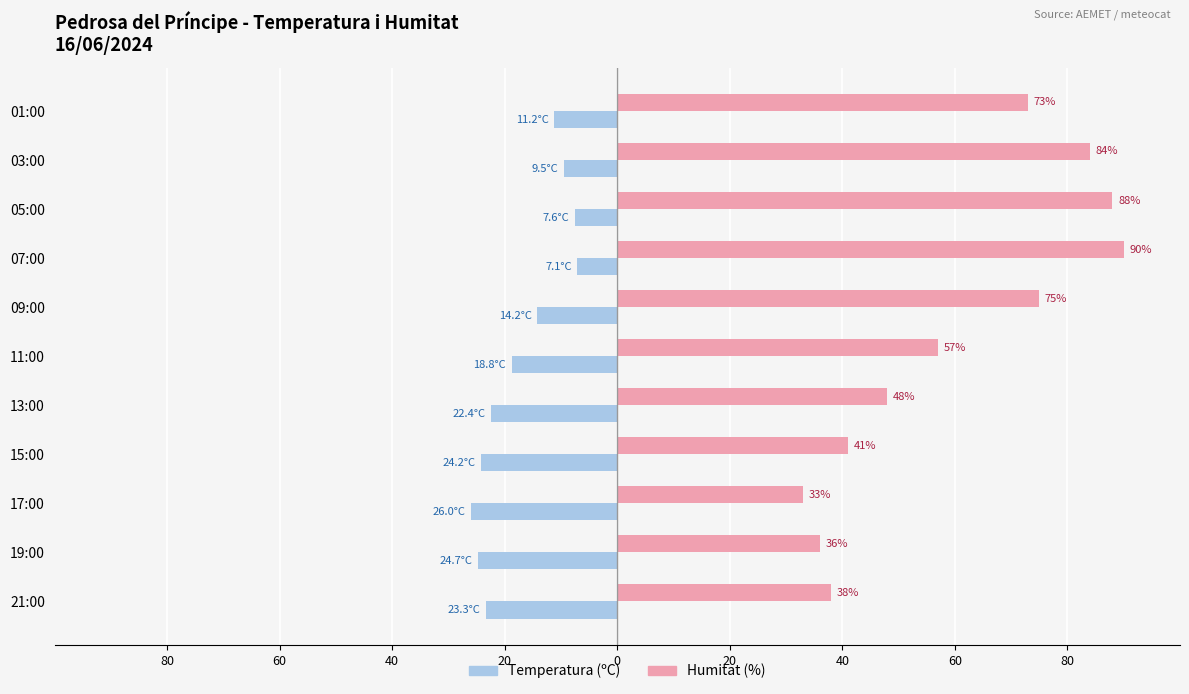

What are all the series names shown in the legend?

Temperatura (ºC), Humitat (%)